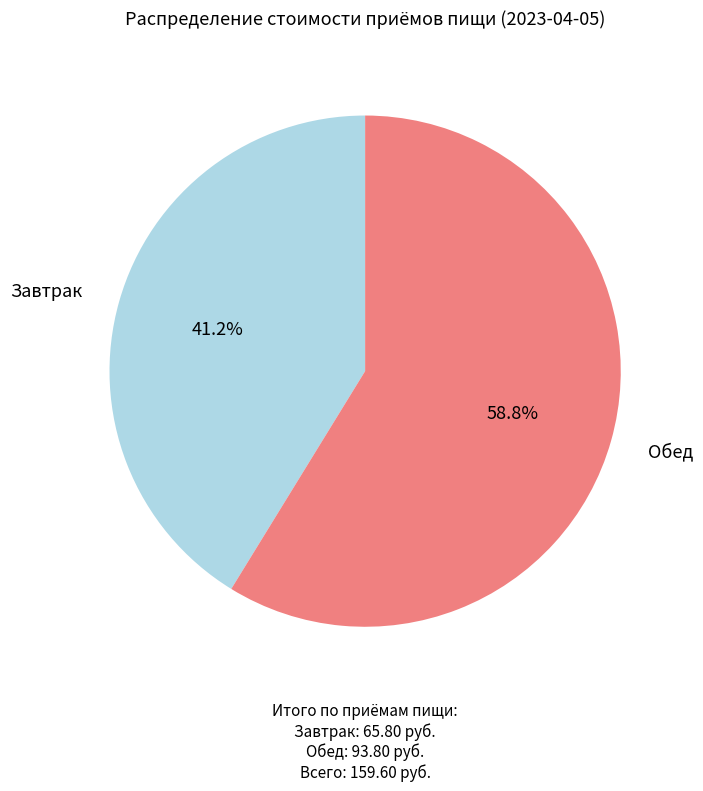

Is there any slice that represents more than half of the pie?

Yes